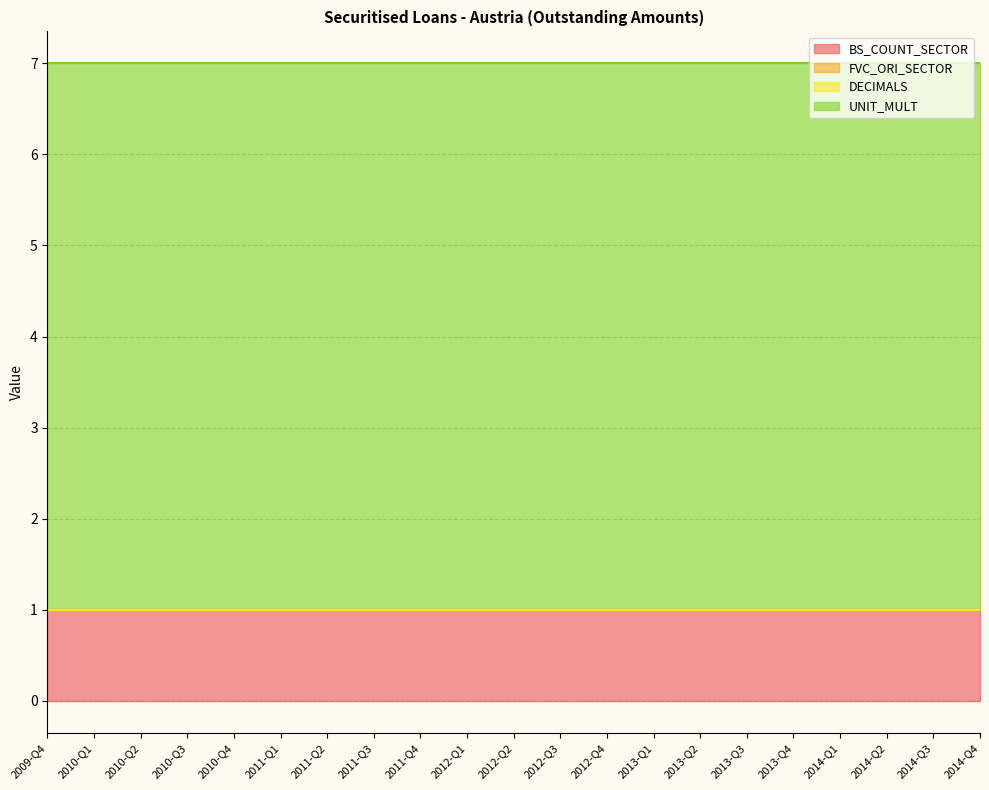

Is it true that DECIMALS equals 0 at 2010-Q3?

True